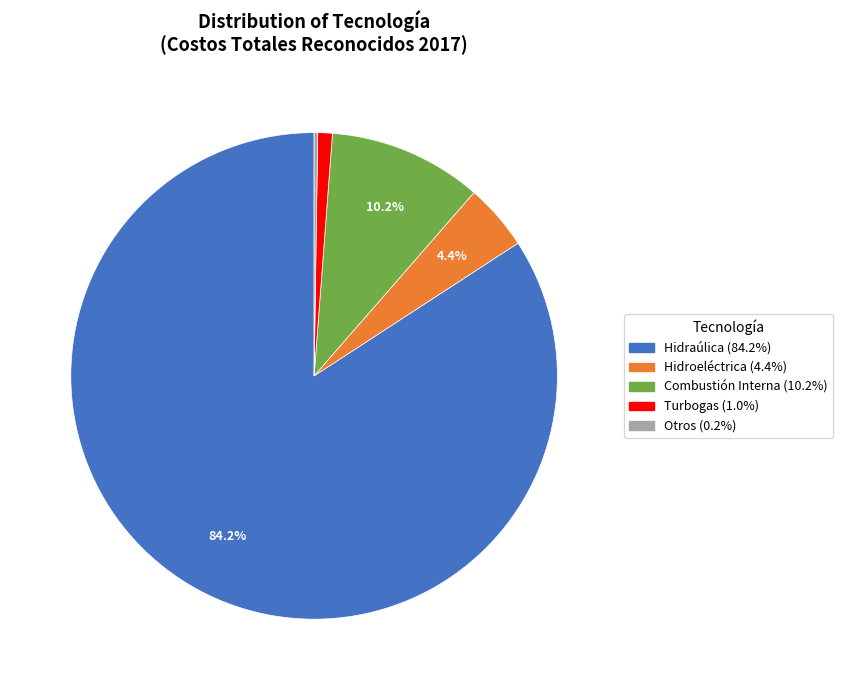

Is there a majority slice in this chart?

Yes